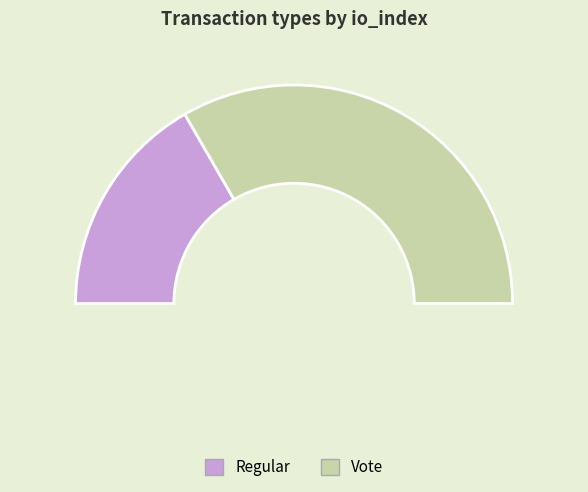

What is the change in value from Regular to Vote?

+1